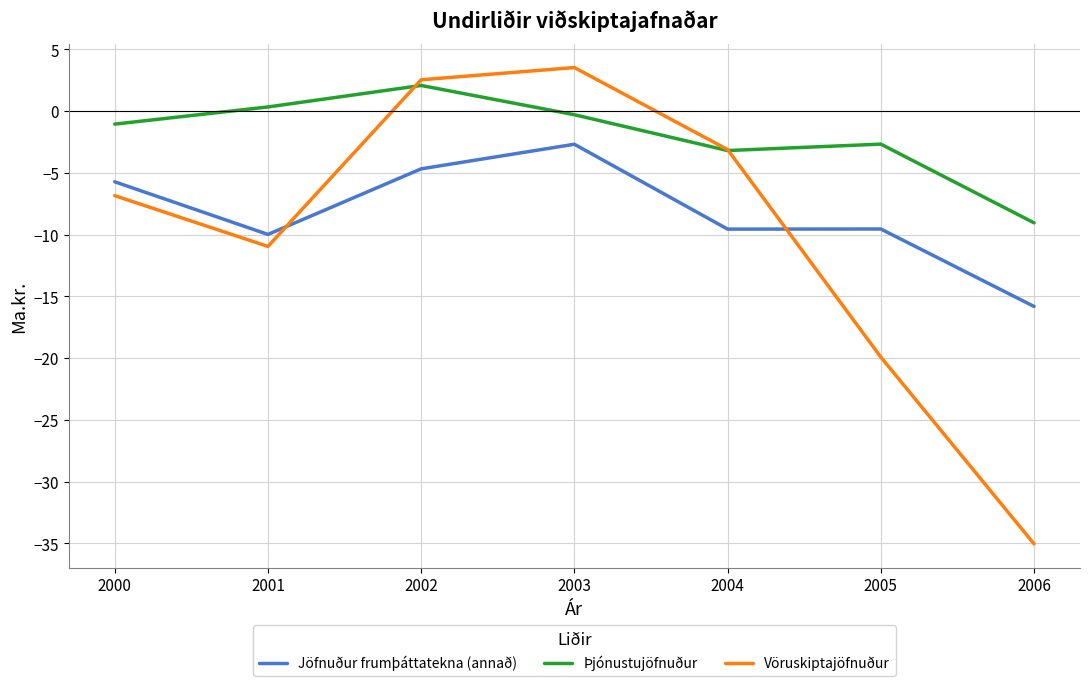

How many lines are shown in the chart?

3